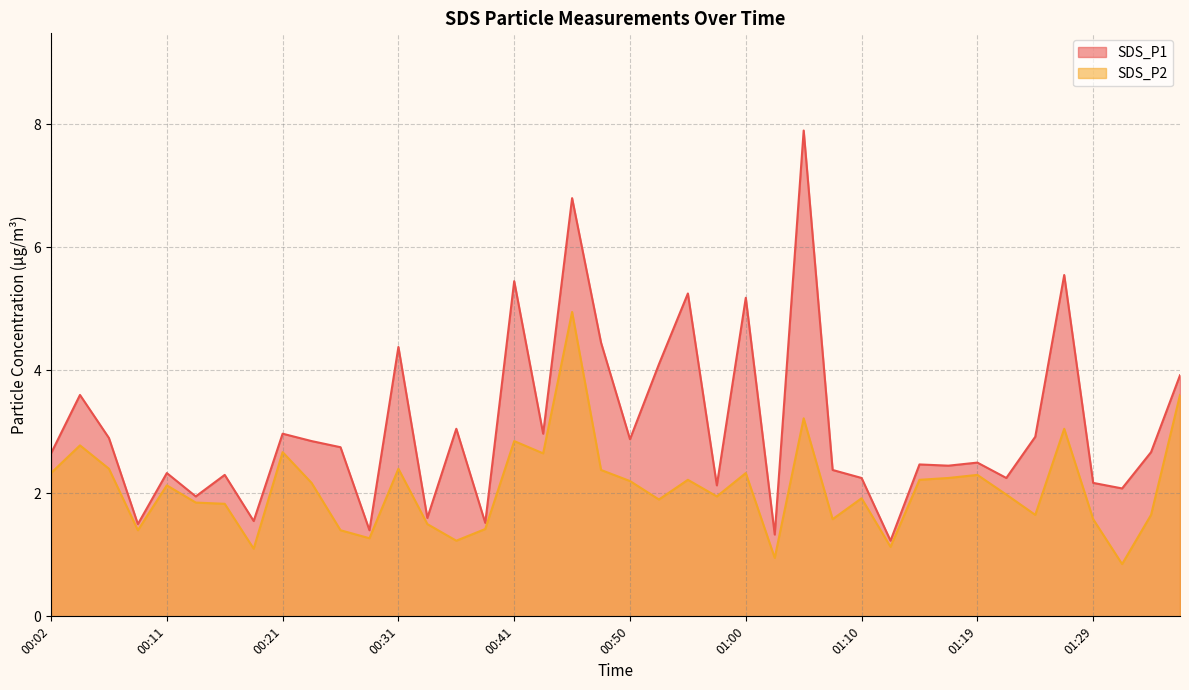

Count the number of categories in the chart.

40